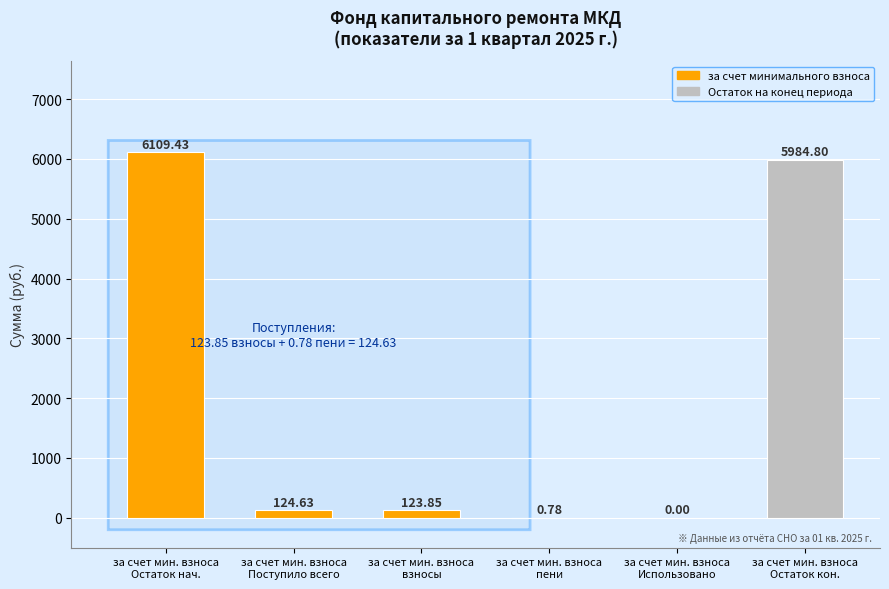

What is the sum of all values?

12343.5